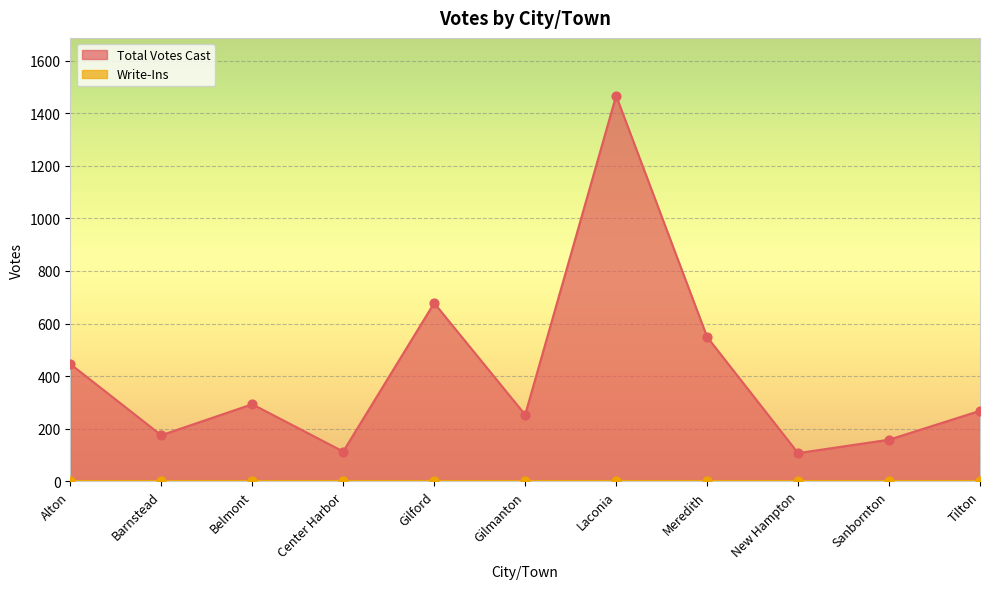

Approximately how many times larger is the value at Alton compared to Meredith?

0.8